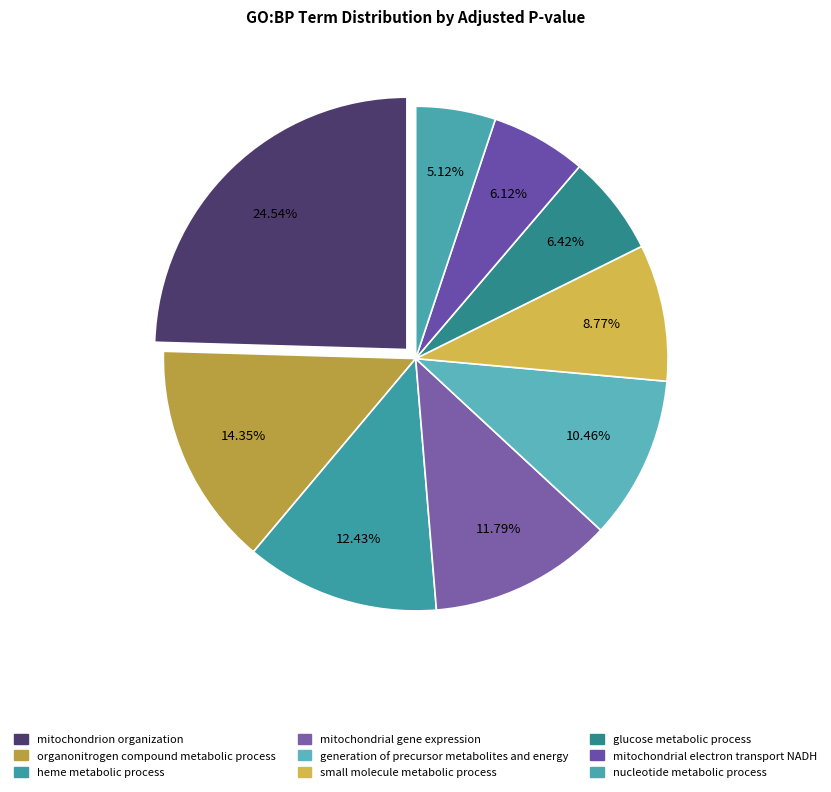

Is it true that small molecule metabolic process is 14% of the pie?

False